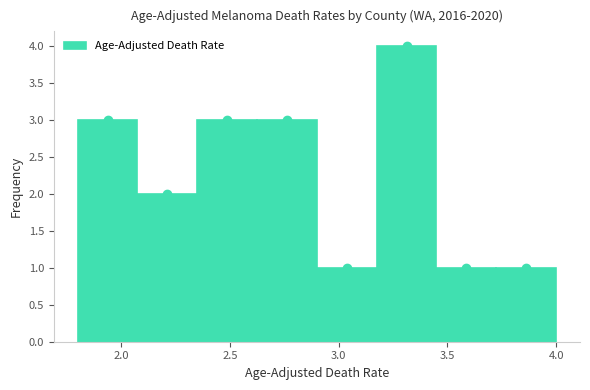

What is the height of the bar covering 3.175 to 3.450 on the x-axis? Neither the bar edges nor the heights are printed on the chart, so give them approximately, as read against the axes.

4